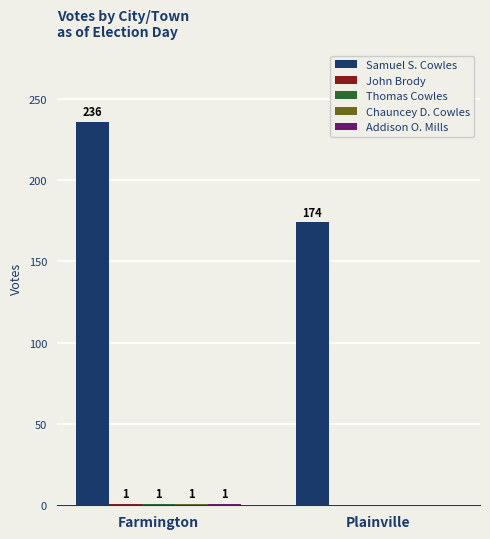

Which series changed the most between Farmington and Plainville?

Samuel S. Cowles